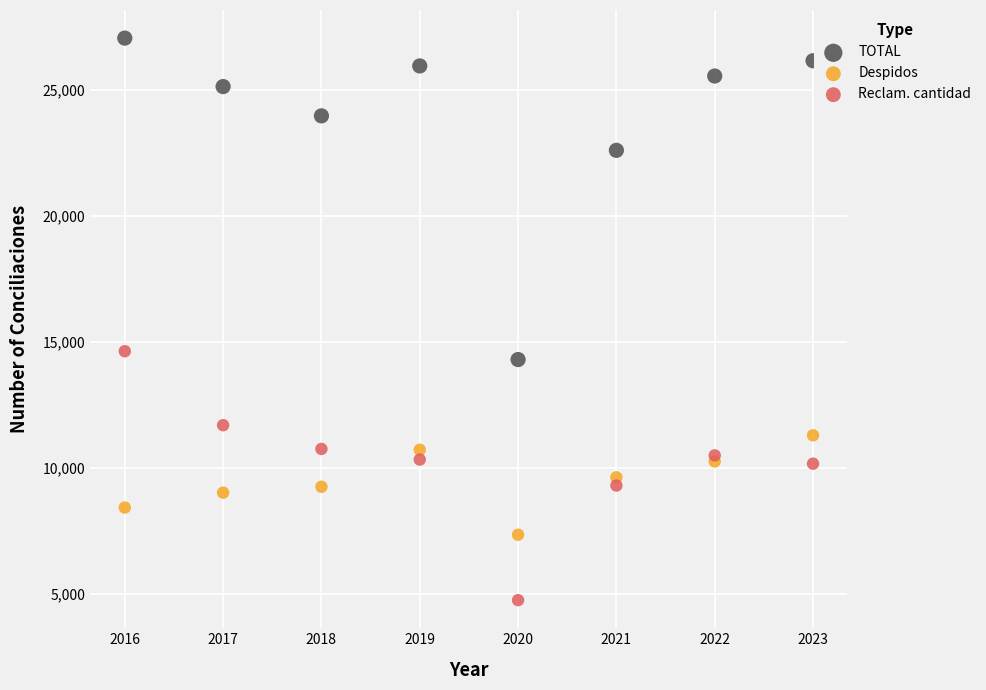

What is the X range (max minus min) for the scatter plot?

7